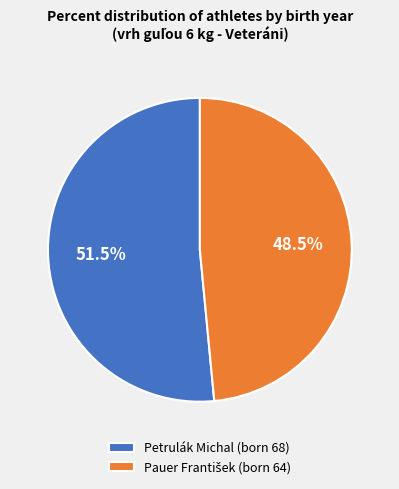

What percentage is NOT represented by Petrulák Michal?

48.5%